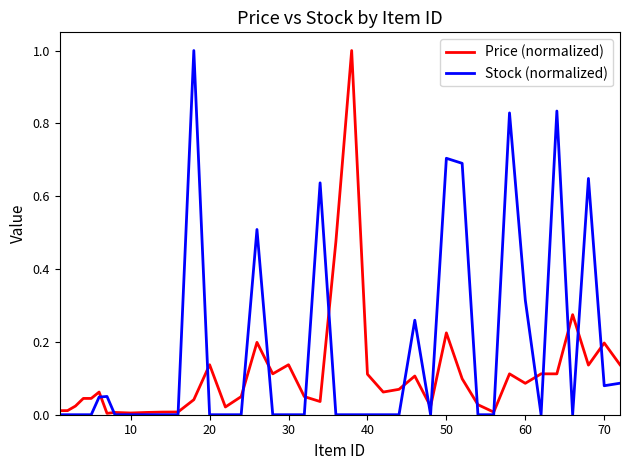

How many lines are shown in the chart?

2